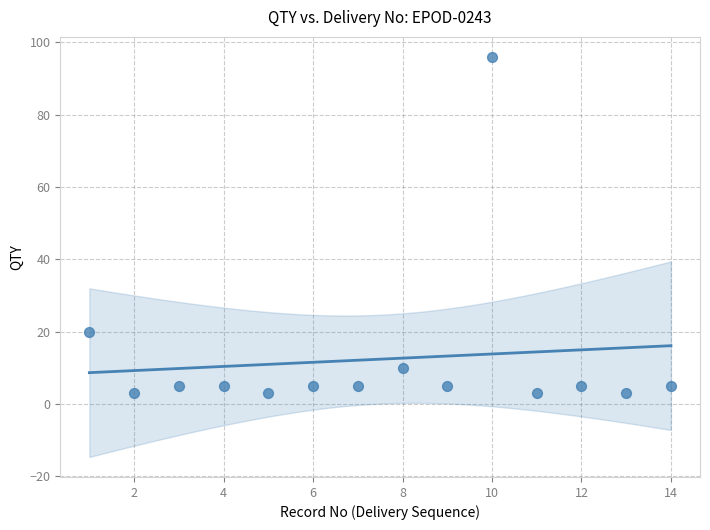

What is the range of X values (max minus min)?

13